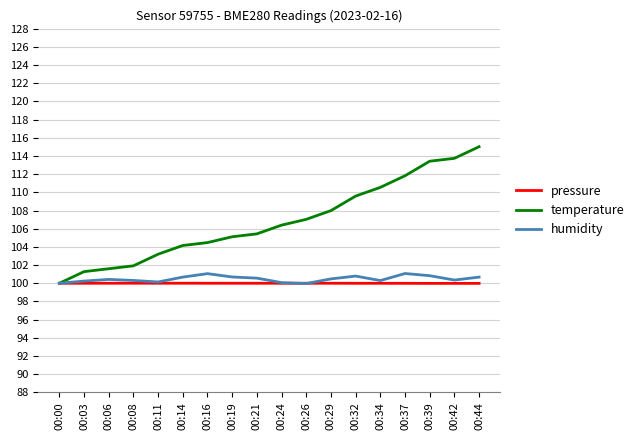

What is the spread (max minus min) of values at 00:32?

9.6